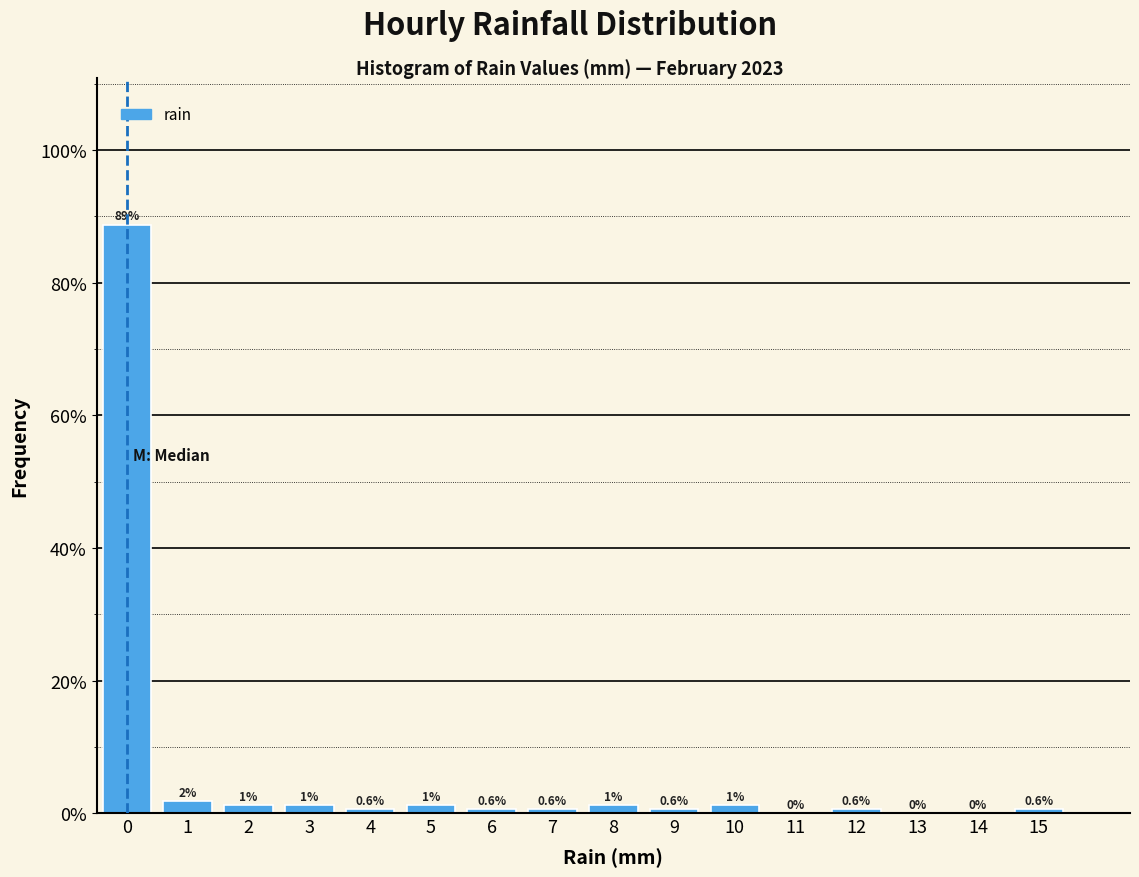

What is the greatest value displayed?

88.7